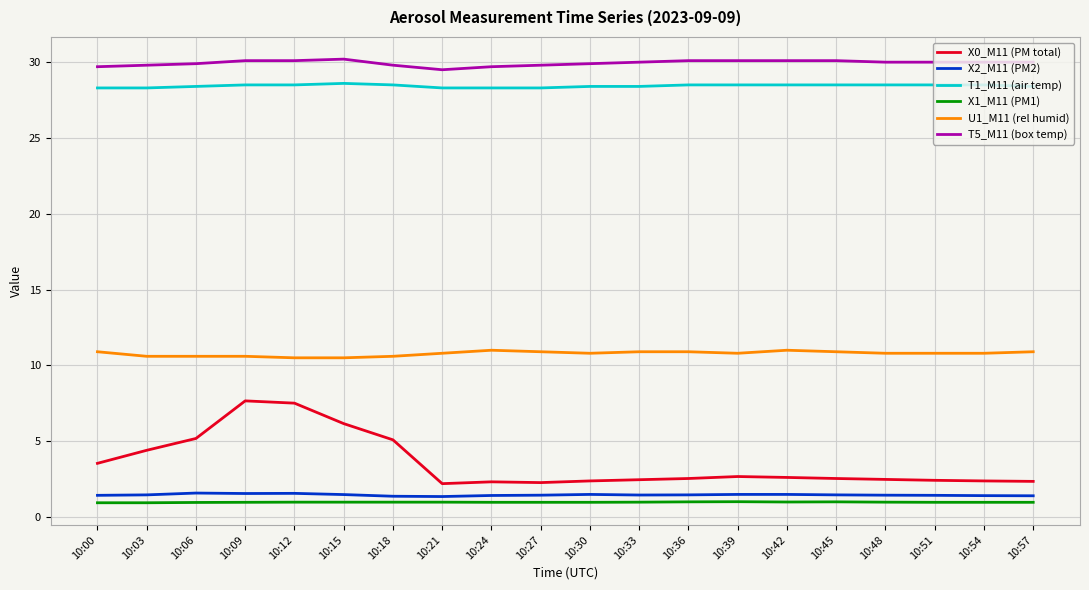

True or false: T5_M11 (box temp) and X0_M11 (PM total) cross at least once.

False